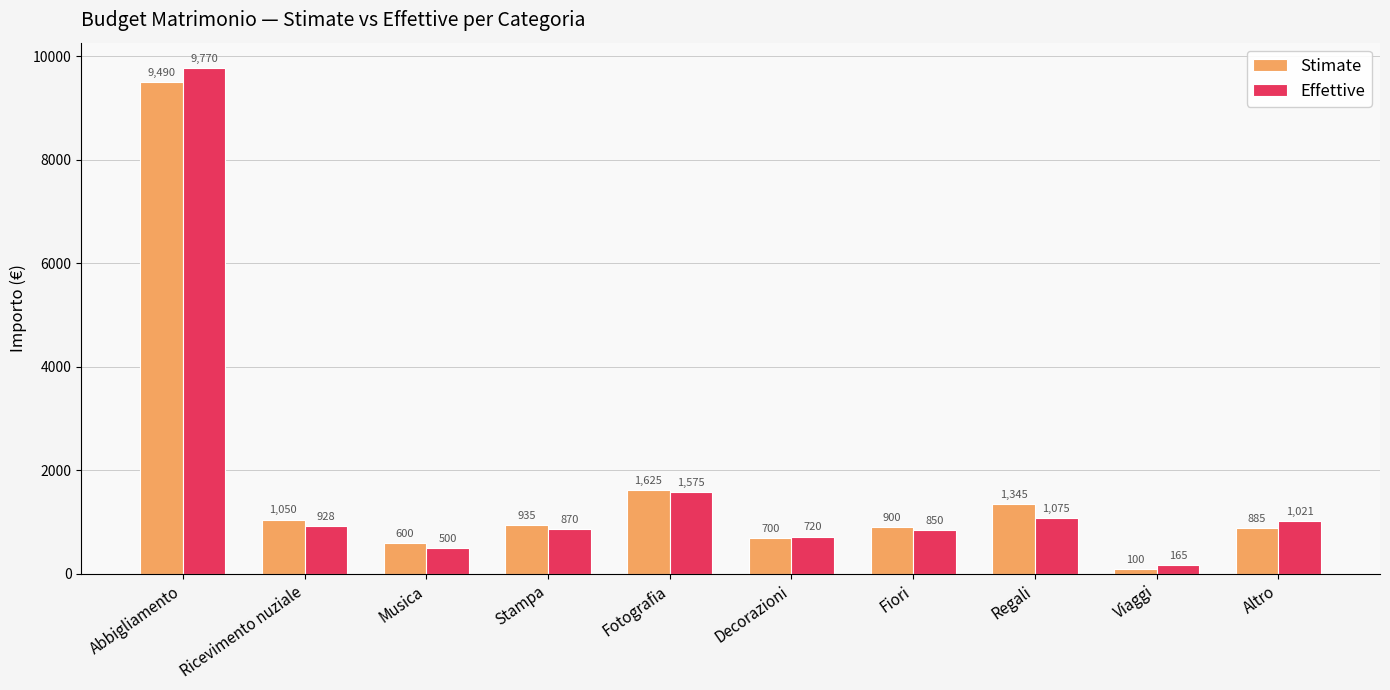

Rank the series at Altro from highest to lowest value.

Effettive, Stimate